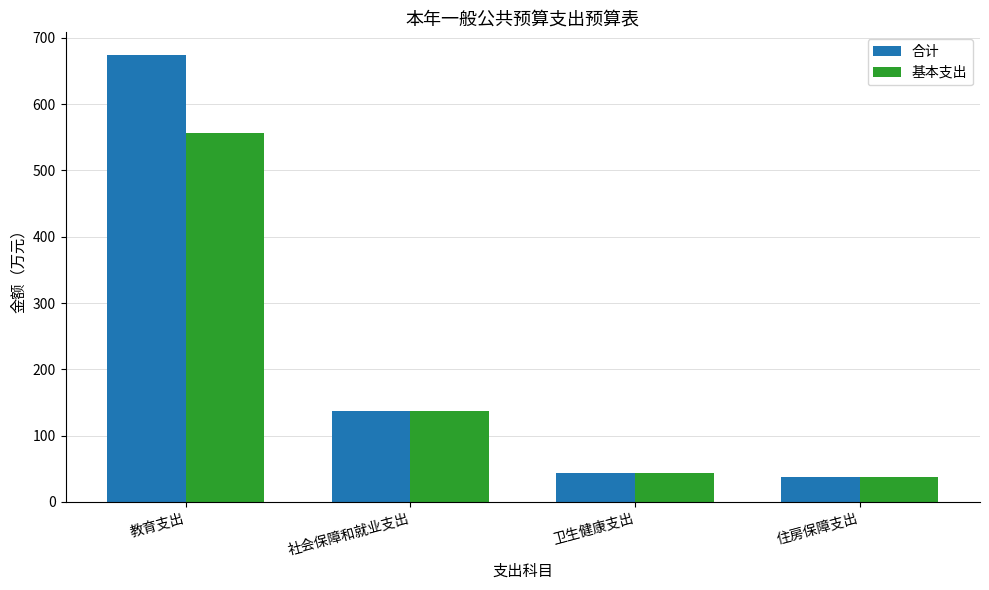

True or false: 基本支出 has a value of 137.6 at 社会保障和就业支出.

True